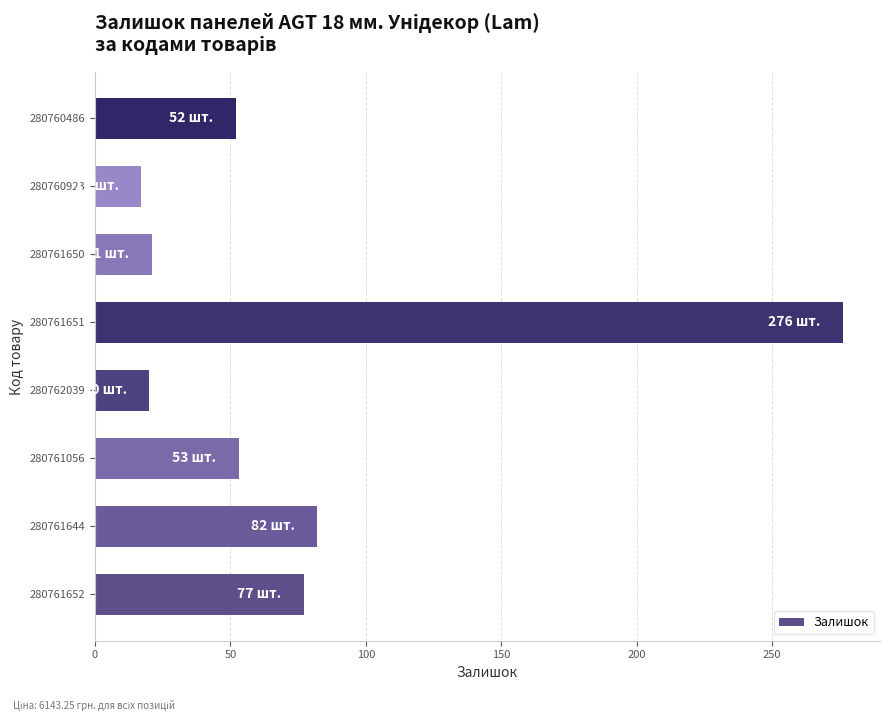

The value at 280761651 is 374. True or false?

False